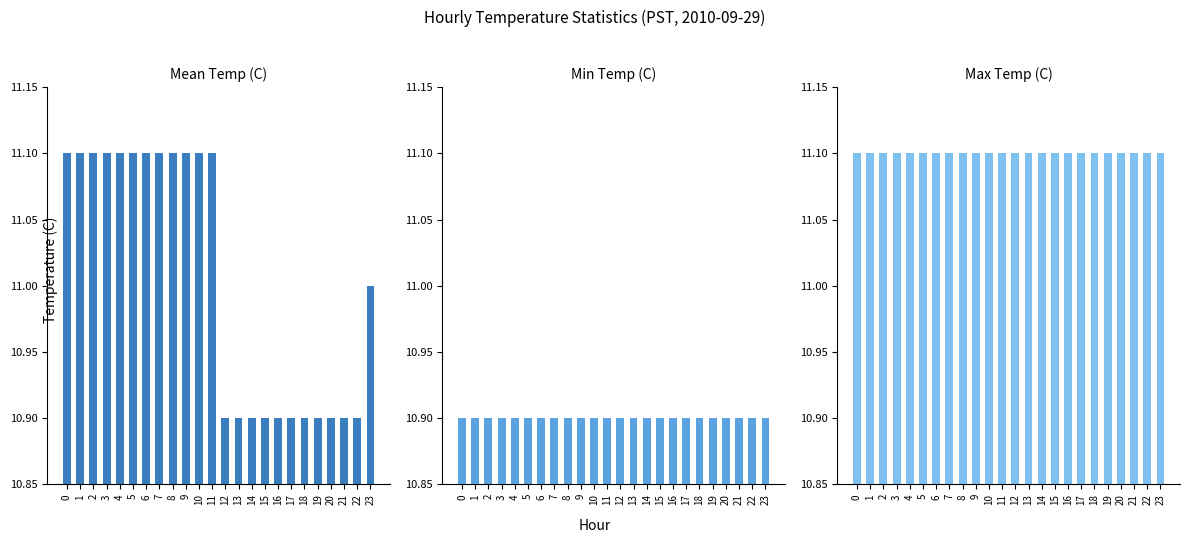

List the labels in order of Min Temp (C) value, largest first.

0, 1, 2, 3, 4, 5, 6, 7, 8, 9, 10, 11, 12, 13, 14, 15, 16, 17, 18, 19, 20, 21, 22, 23